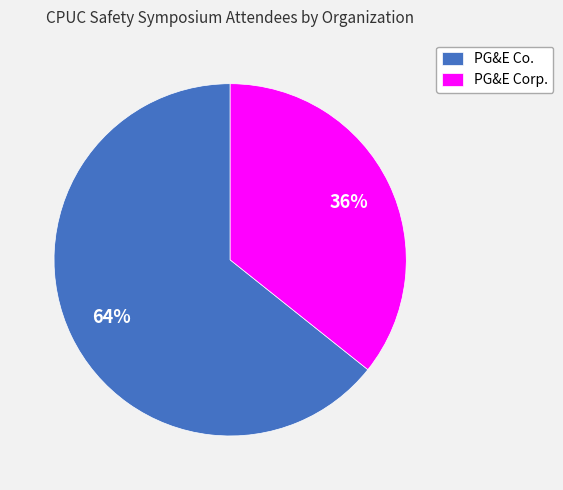

Which category has the smallest portion of the pie?

PG&E Corp.